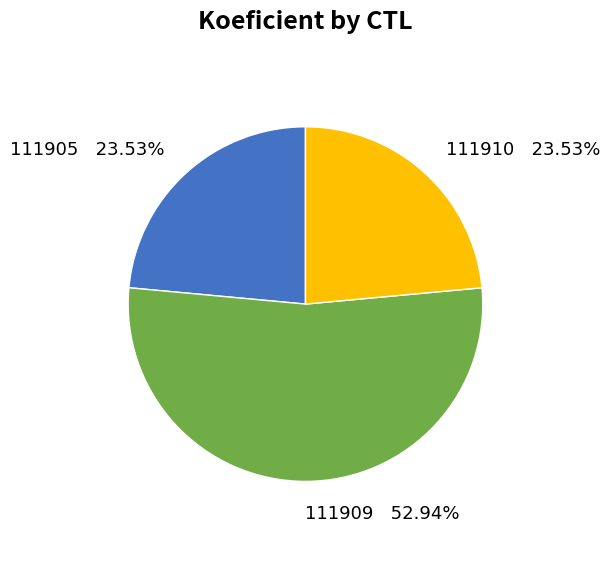

Which slice represents more than half of the pie?

111909